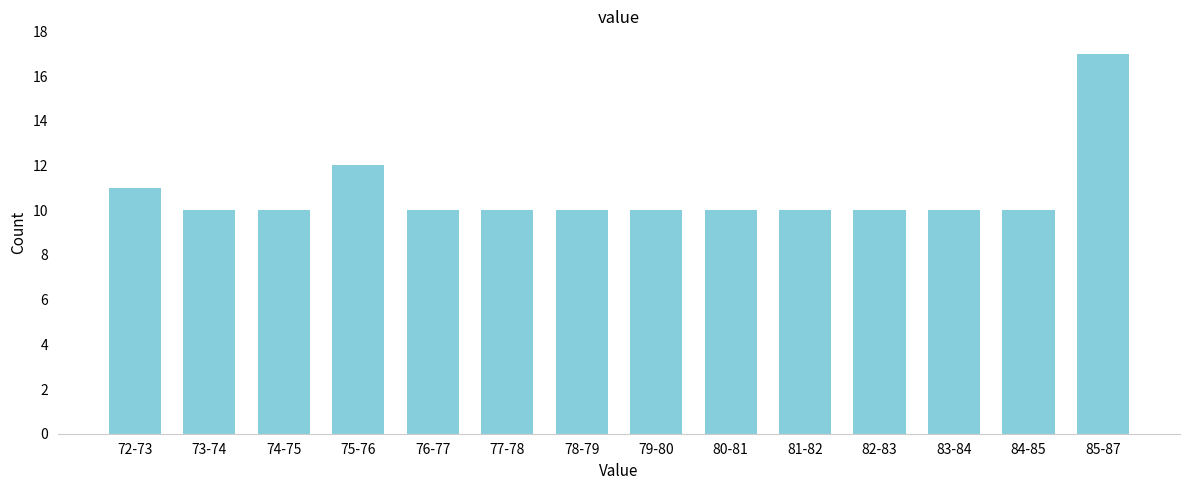

Reading left to right, list all the values displayed in this chart.

72-73=11	73-74=10	74-75=10	75-76=12	76-77=10	77-78=10	78-79=10	79-80=10	80-81=10	81-82=10	82-83=10	83-84=10	84-85=10	85-87=17